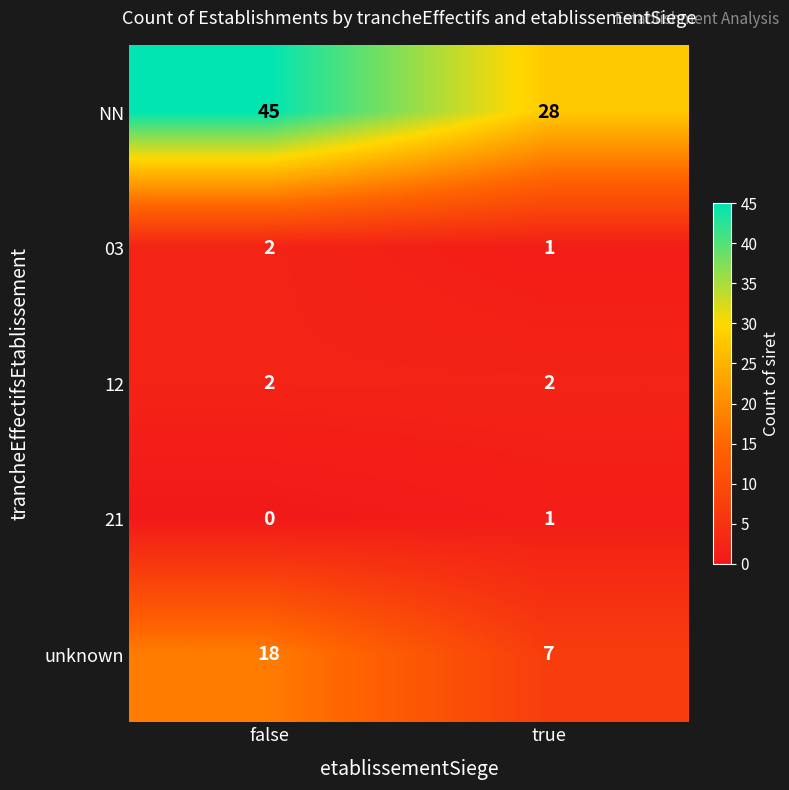

Which series changed the most between false and true?

NN